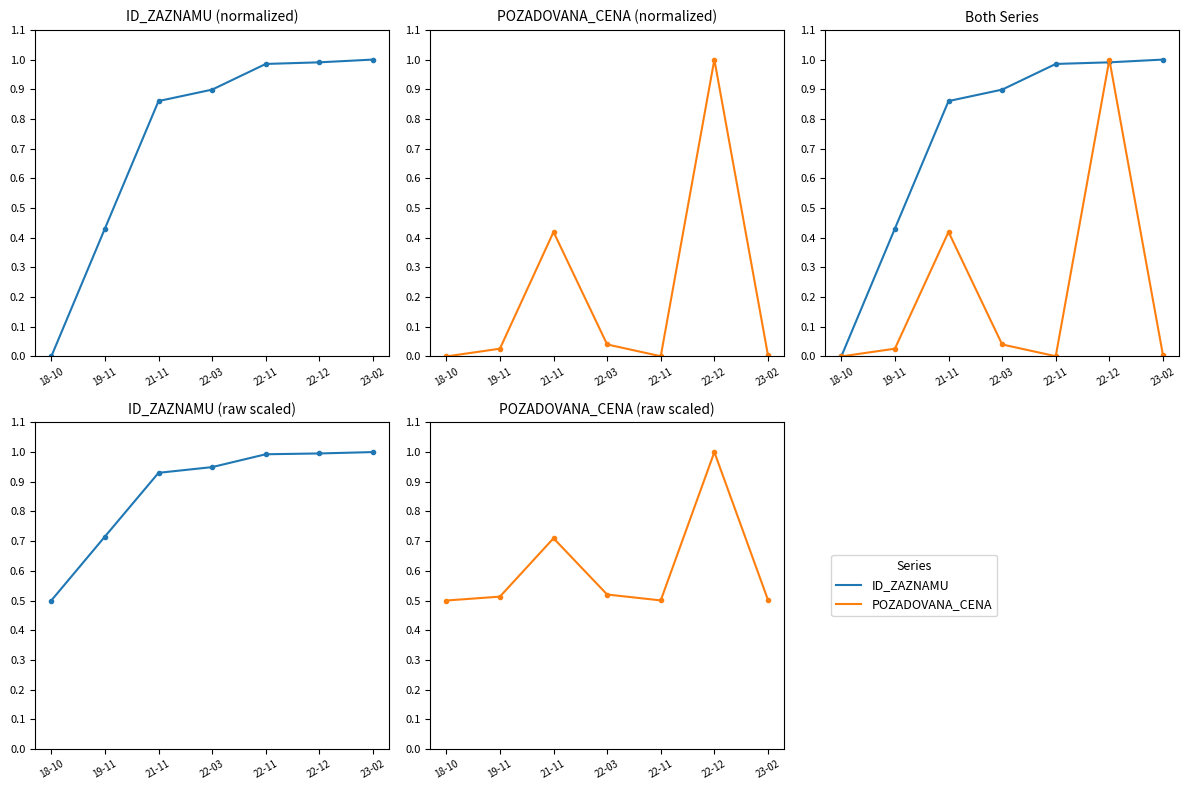

List the series in order of their peak value, lowest first.

POZADOVANA_CENA, ID_ZAZNAMU